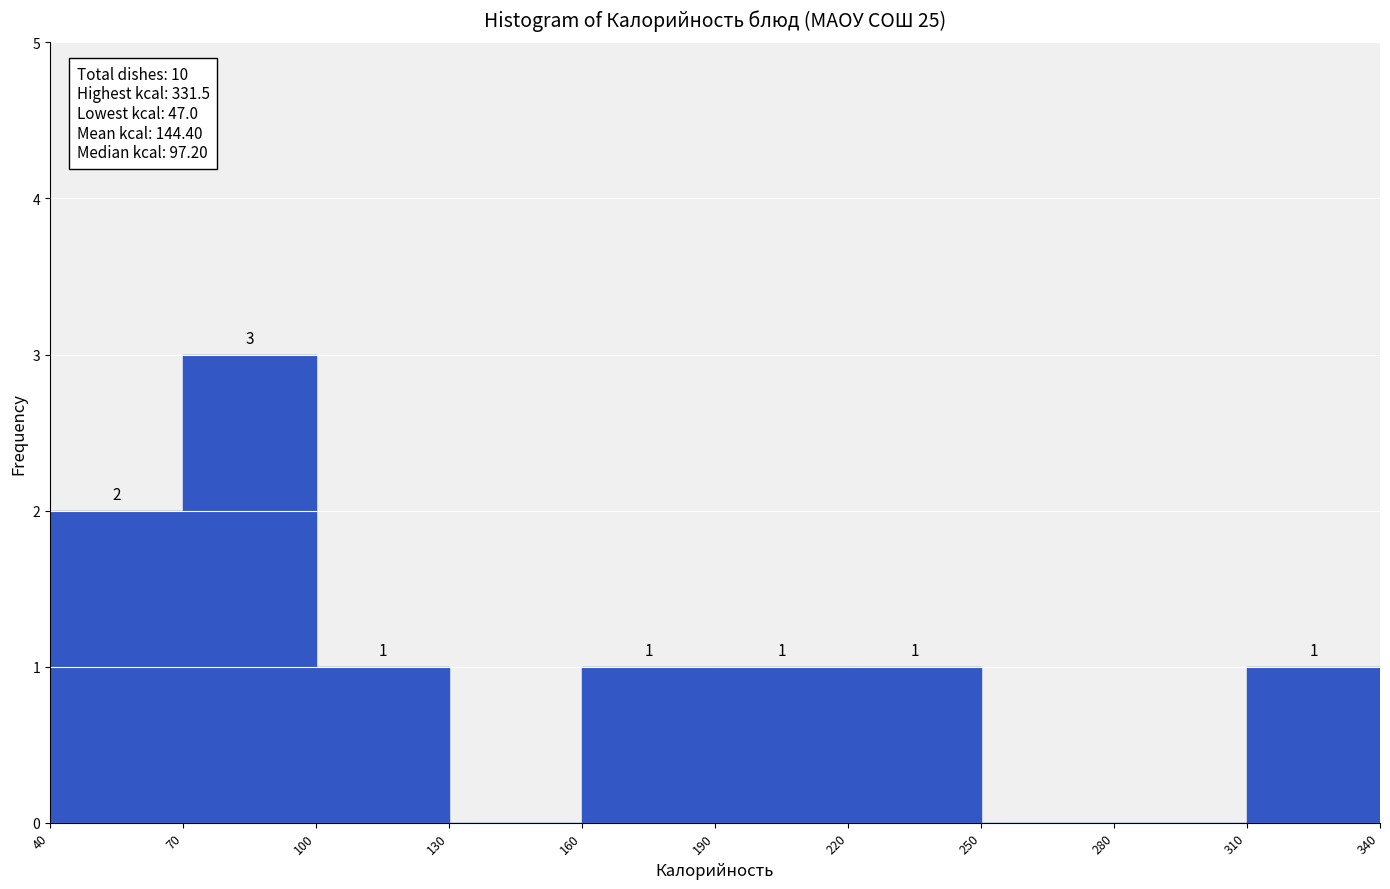

Over which range of the x-axis is the bar tallest?

70 to 100